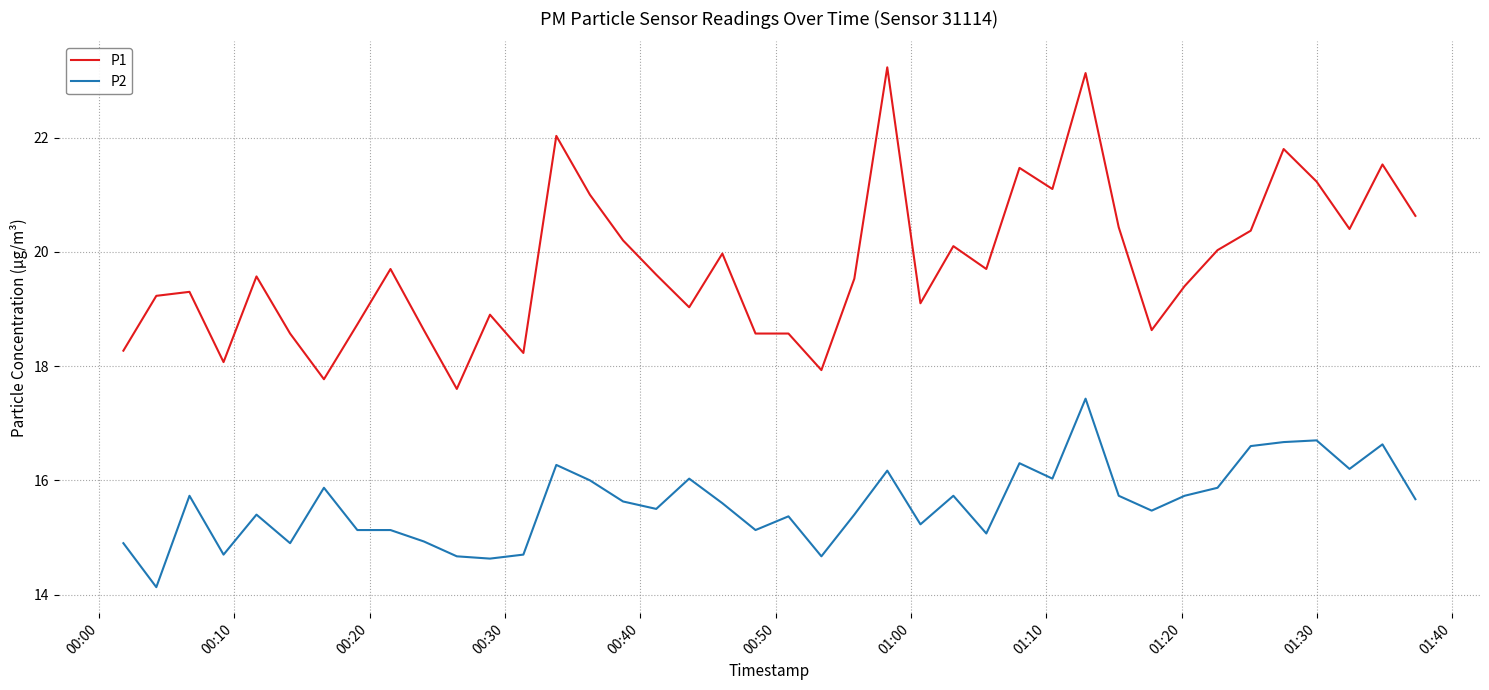

True or false: P1 and P2 intersect in this chart.

False